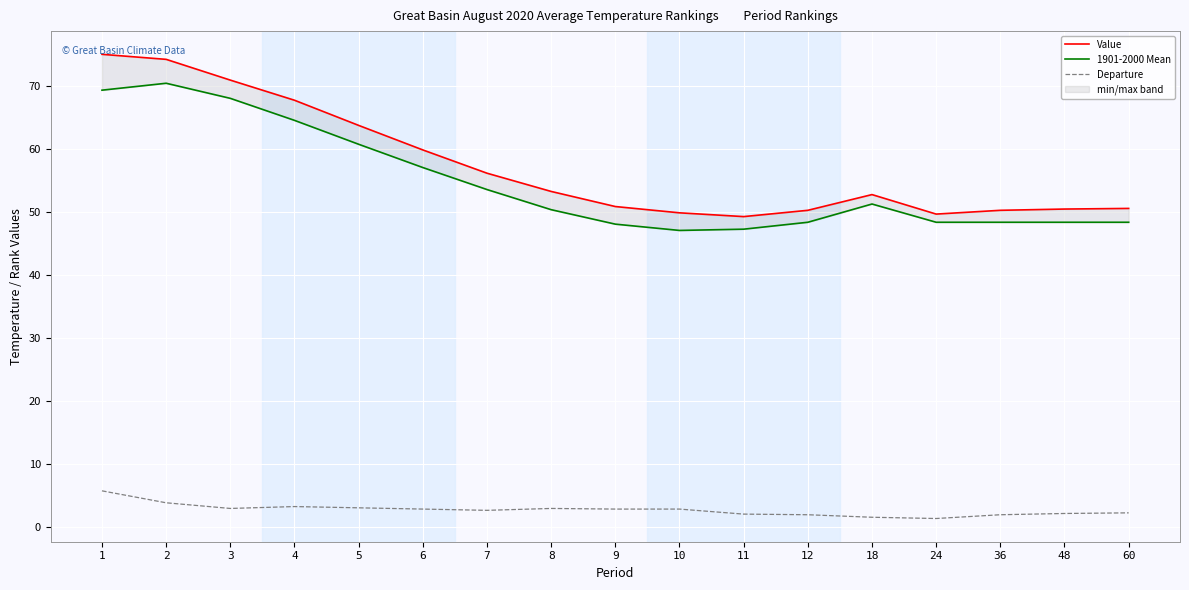

Rank the categories by Departure value from lowest to highest.

24, 18, 12, 36, 11, 48, 60, 7, 6, 9, 10, 3, 8, 5, 4, 2, 1